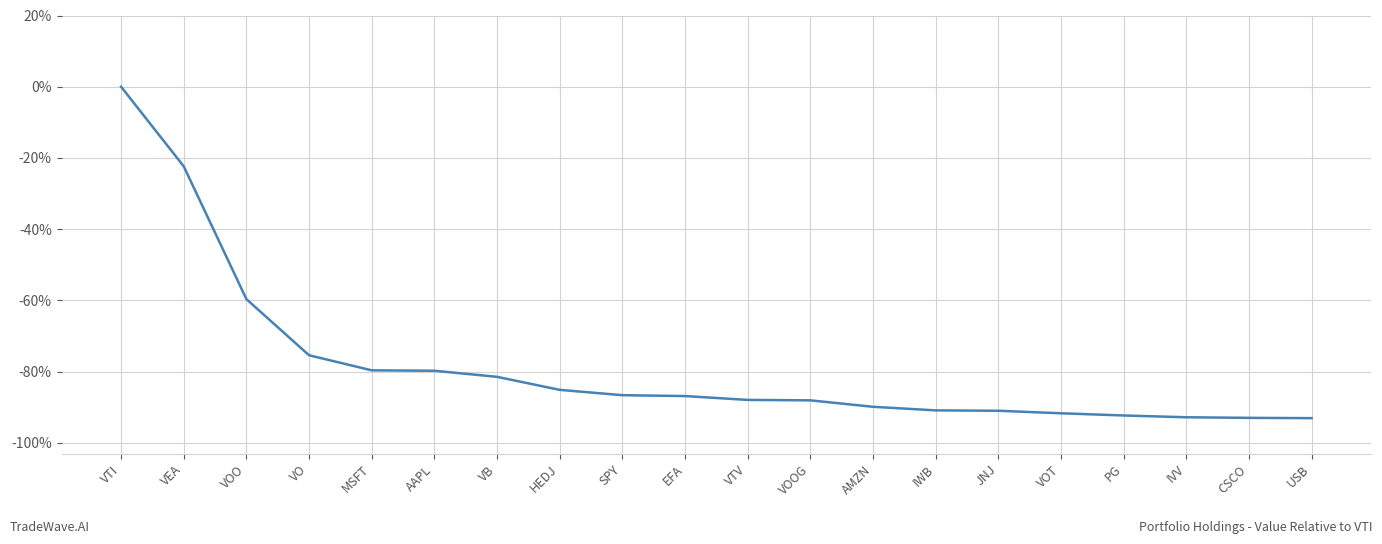

At which label is the value closest to -46?

VOO